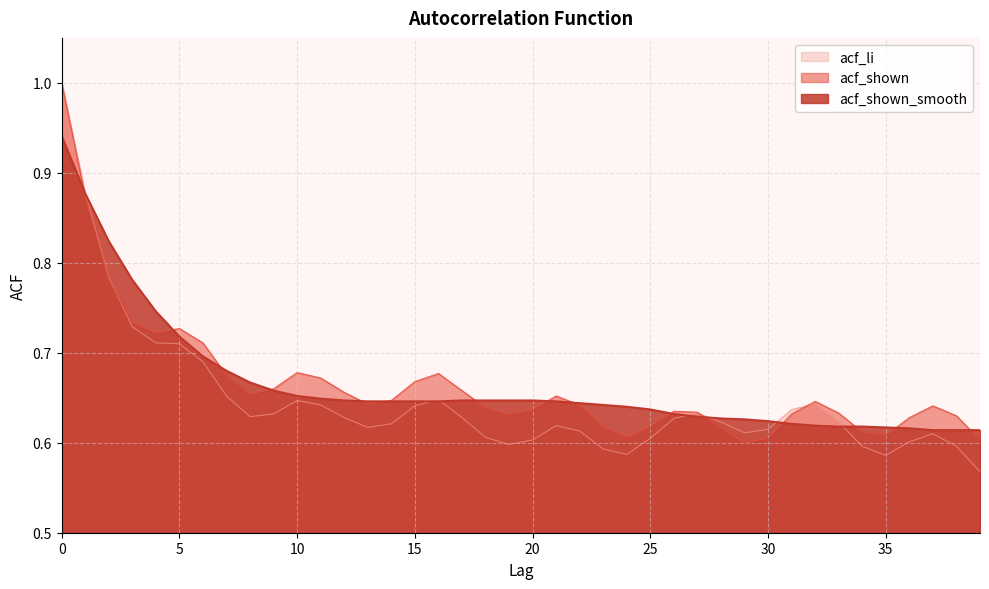

How many interior local valleys does the acf_li series have?

6